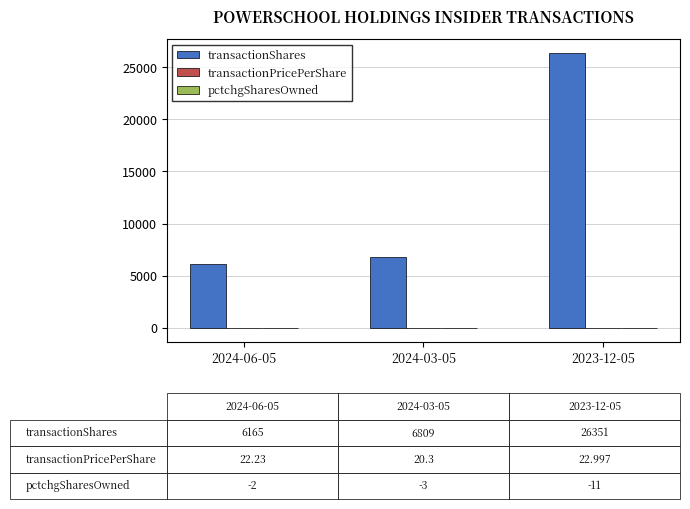

The value of transactionShares at 2023-12-05 is 26351.0. True or false?

True